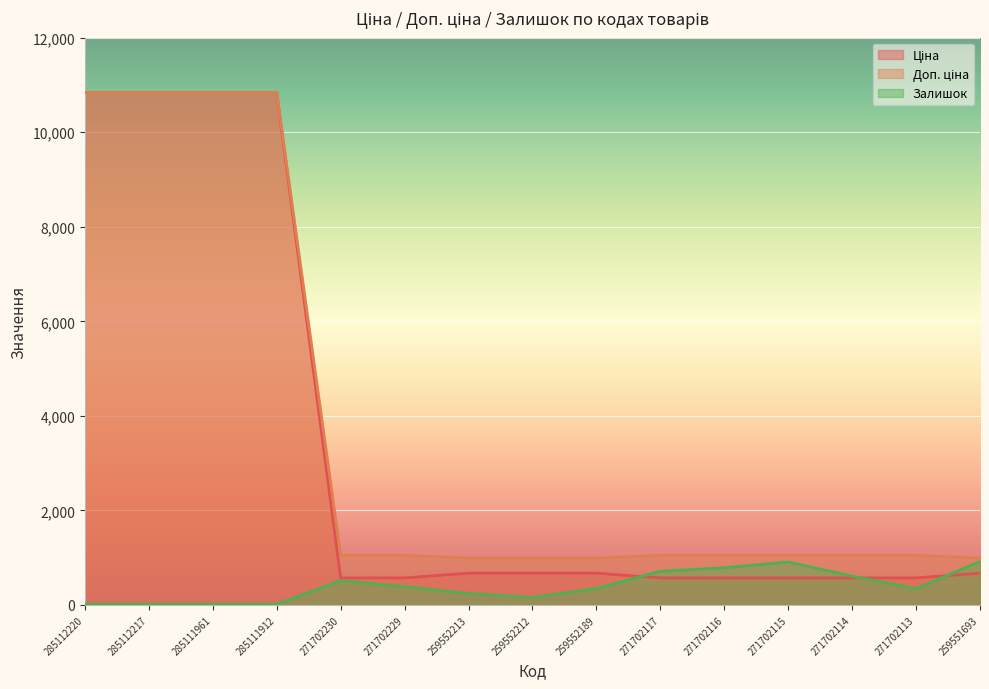

Read the Залишок value at 271702113.

345.0